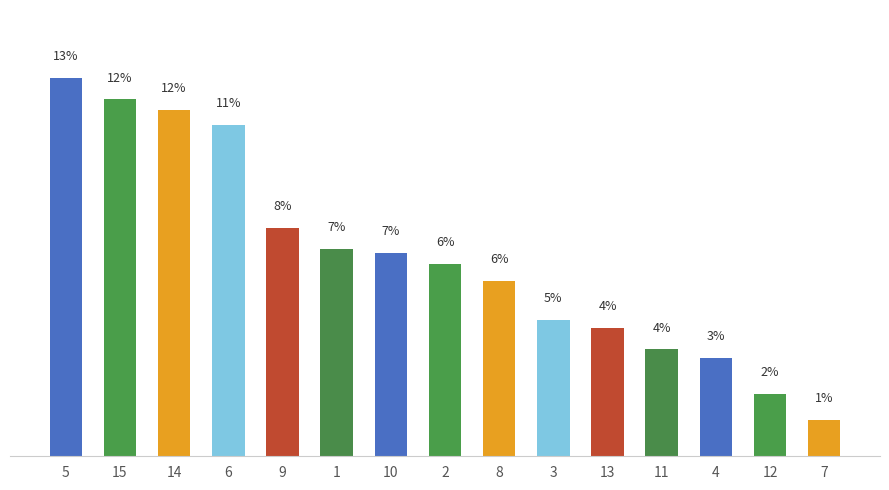

Approximately how many times larger is the value at 12 compared to 14?

0.2